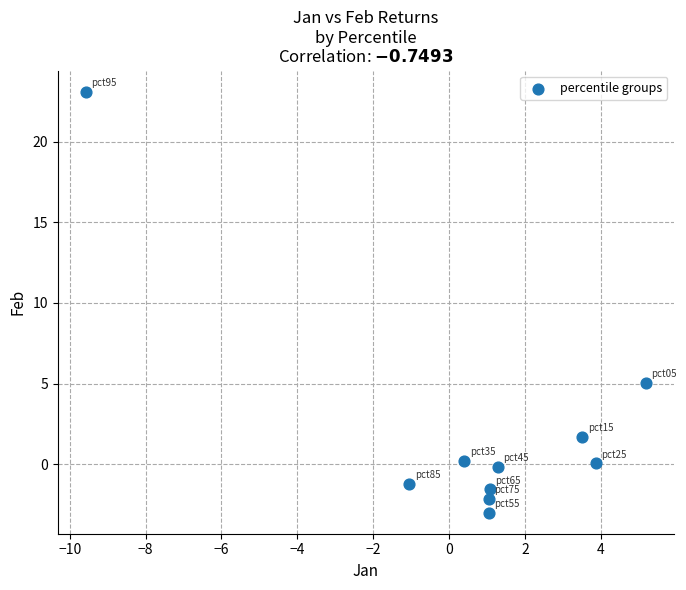

What is the range of Y values (max minus min)?

26.1